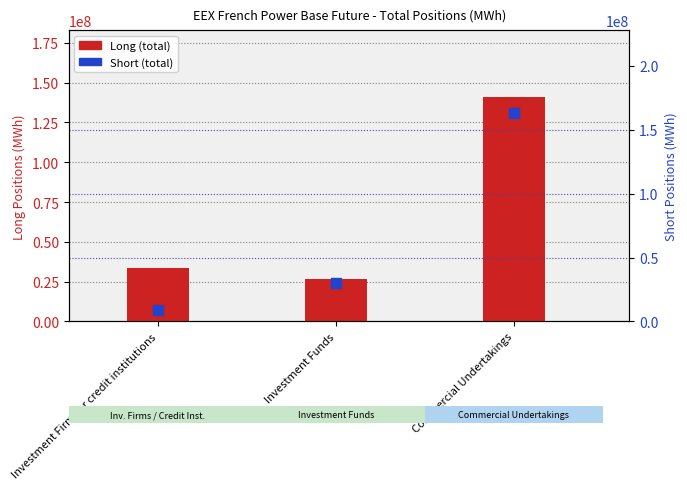

At how many categories does at least one series exceed 91094096?

1